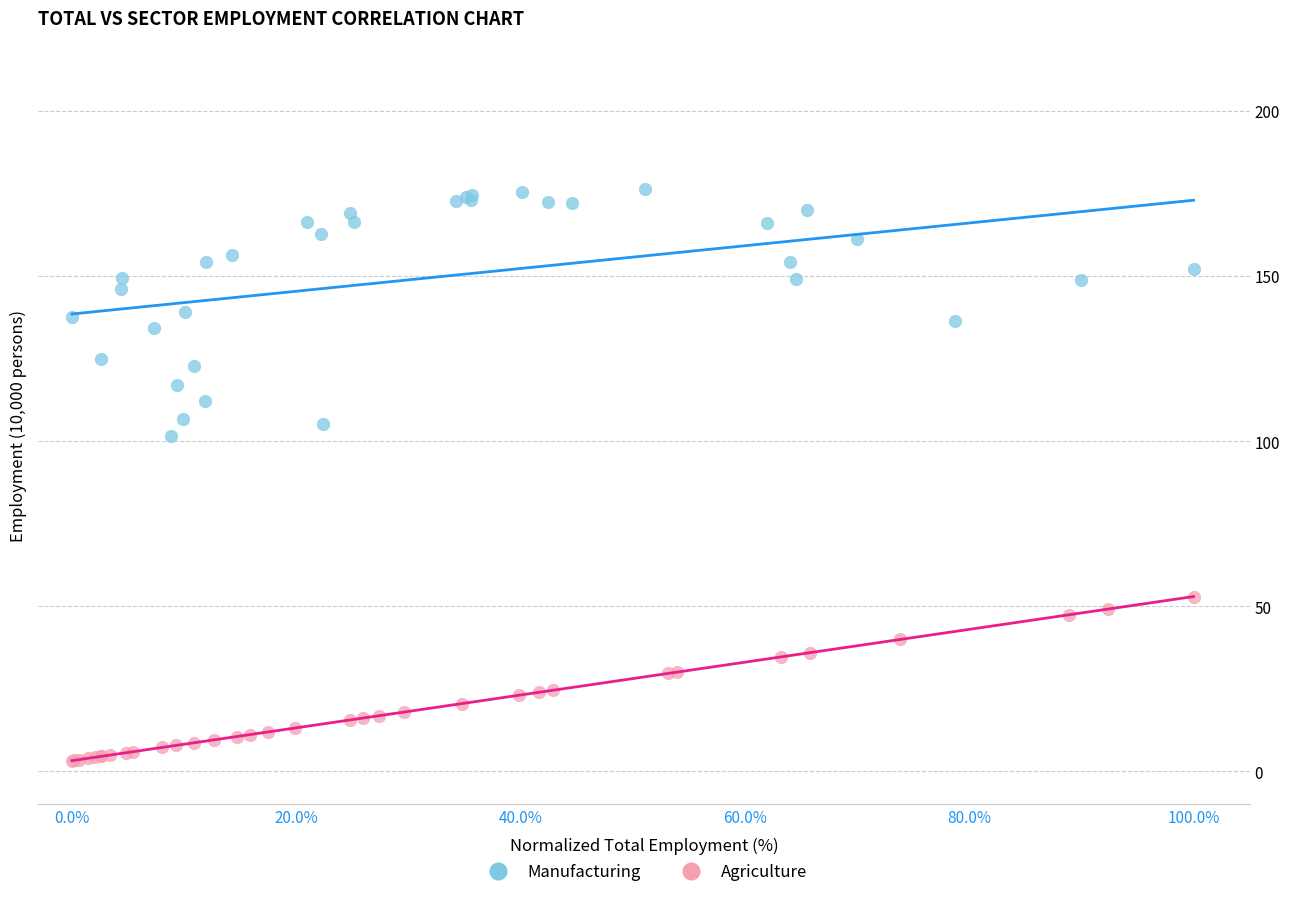

What are all the series names shown in the legend?

Manufacturing, Agriculture